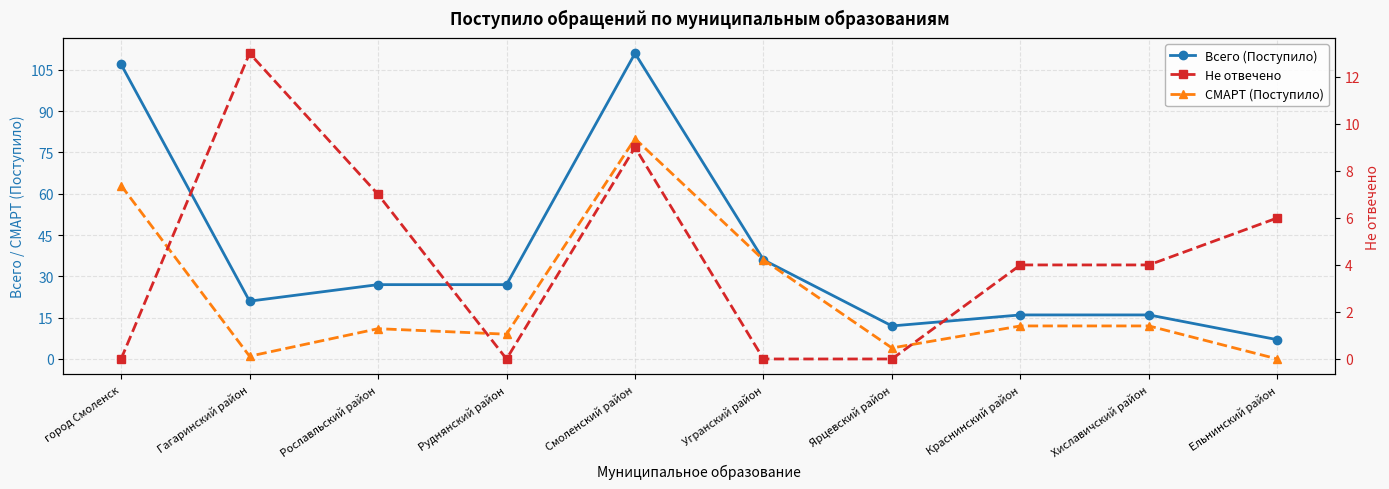

Rank the series by their maximum value, from highest to lowest.

Всего (Поступило), СМАРТ (Поступило), Не отвечено